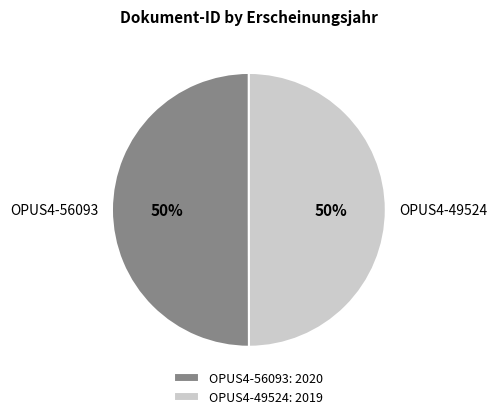

The OPUS4-56093 slice represents 50% of the pie. True or false?

True